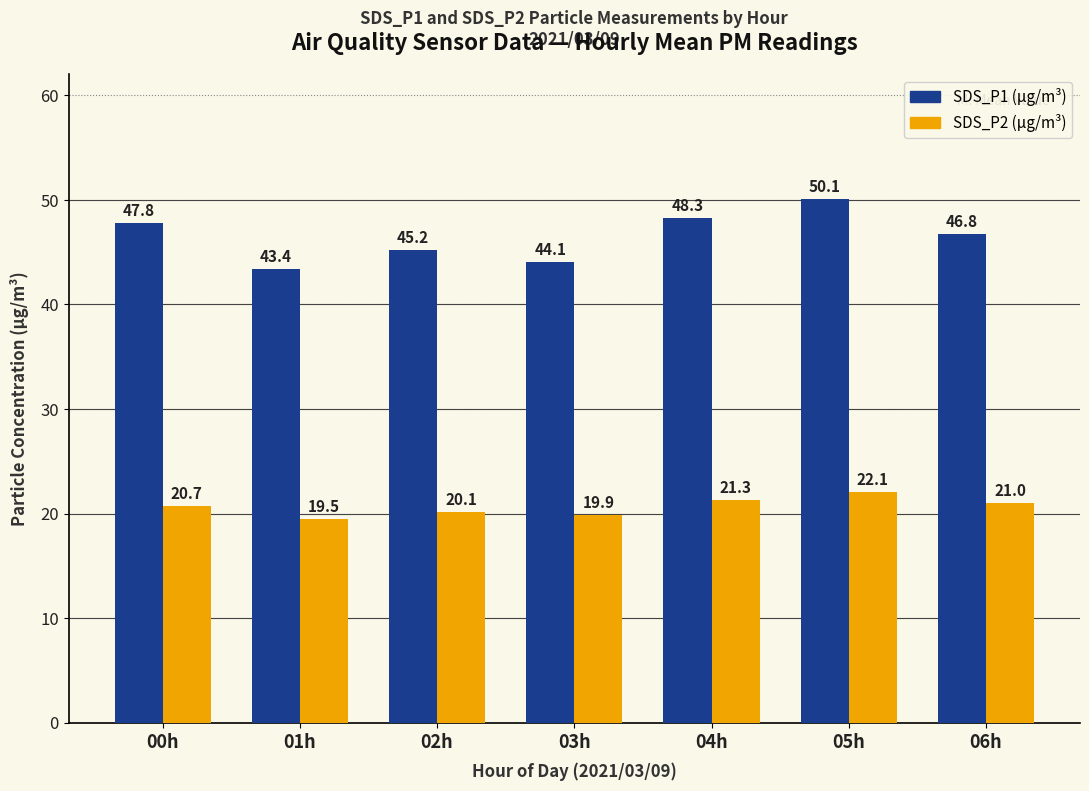

What is the label of the 1st bar from the left?

00h